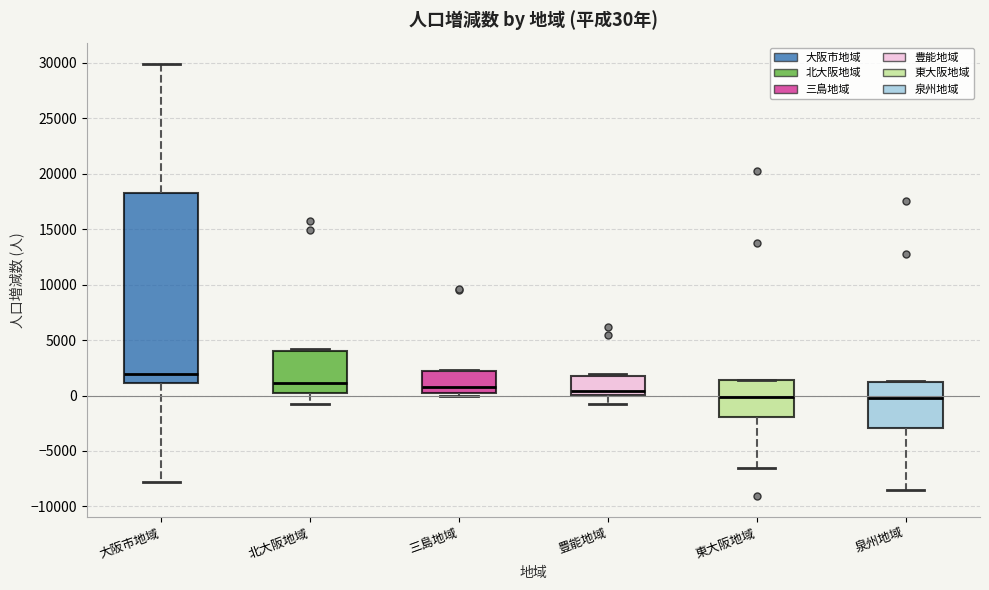

Comparing the boxes themselves (not the whiskers), which one is the tallest?

大阪市地域